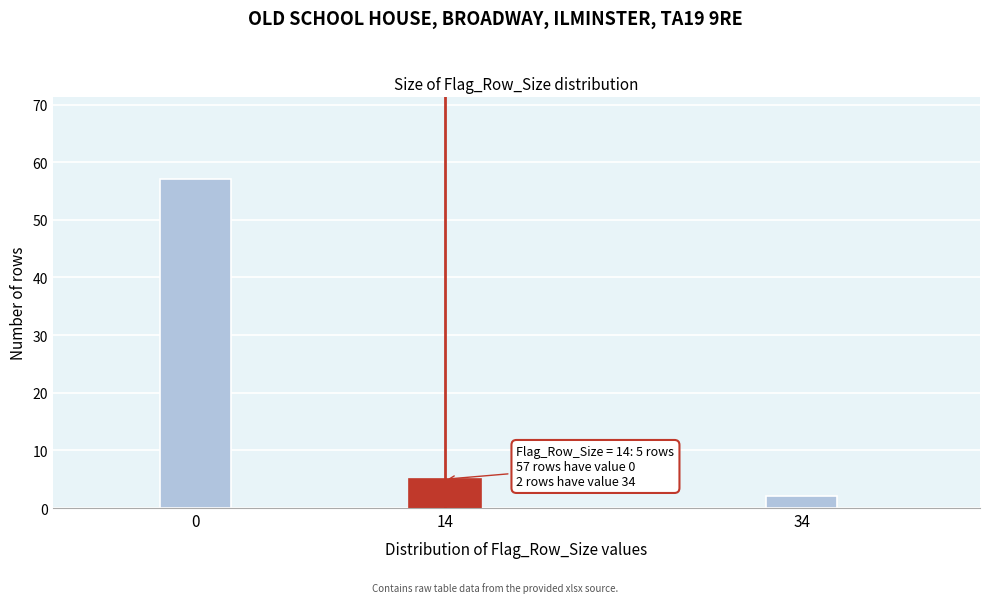

Reading left to right, list all the values displayed in this chart.

0=57	14=5	34=2